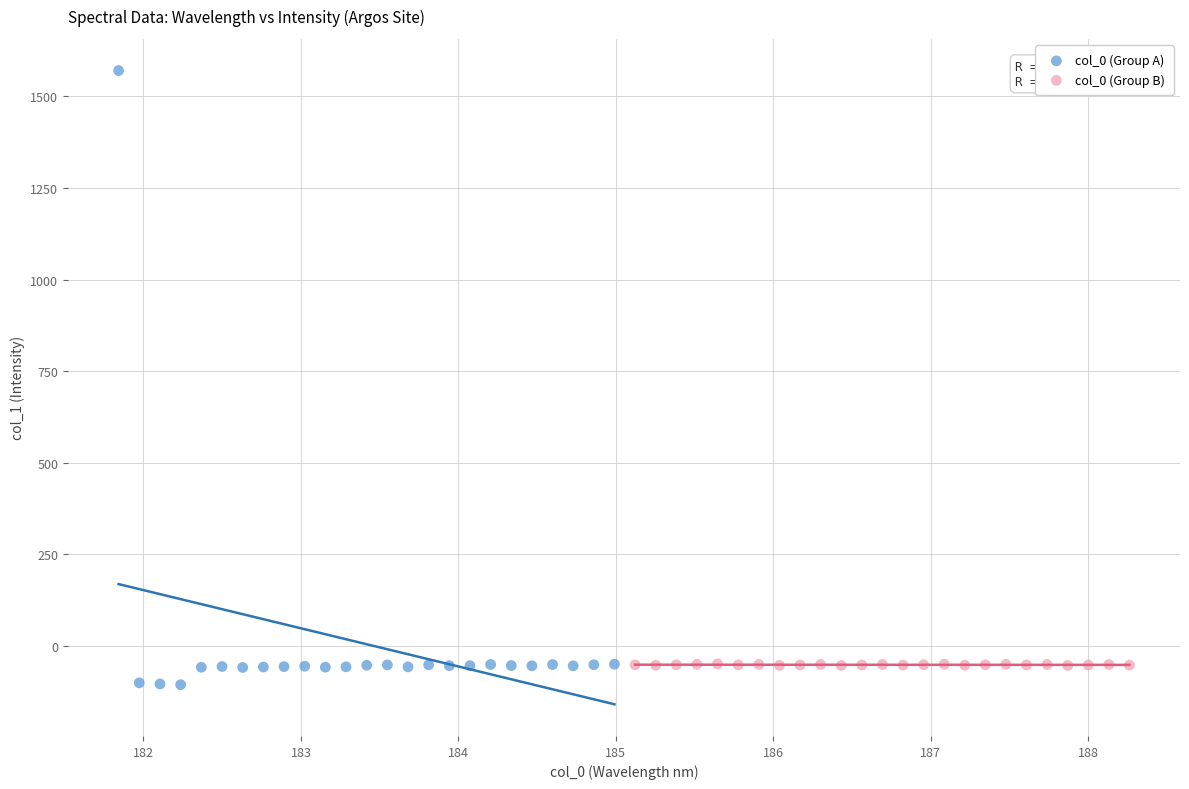

Which series has the largest Y range (max minus min)?

col_0 (Group A)